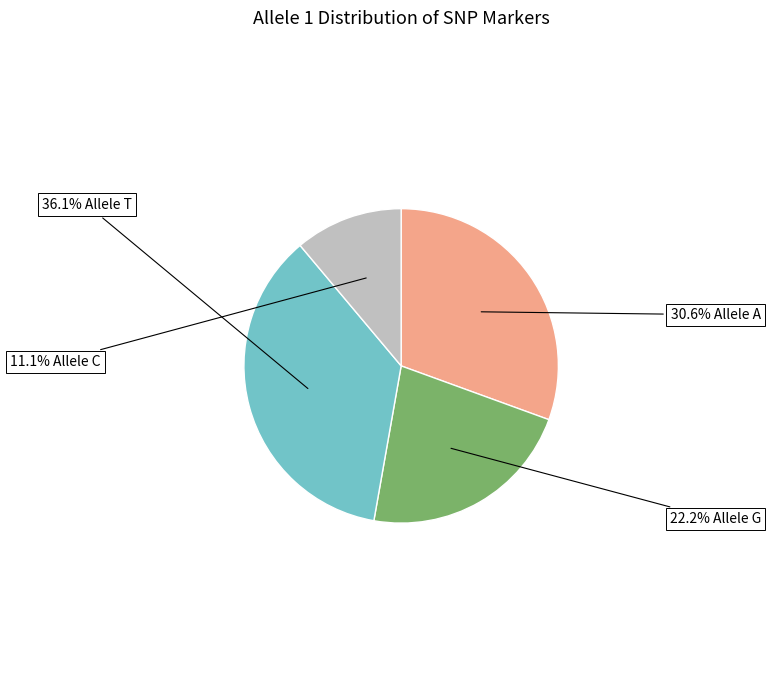

Is there any slice that represents more than half of the pie?

No